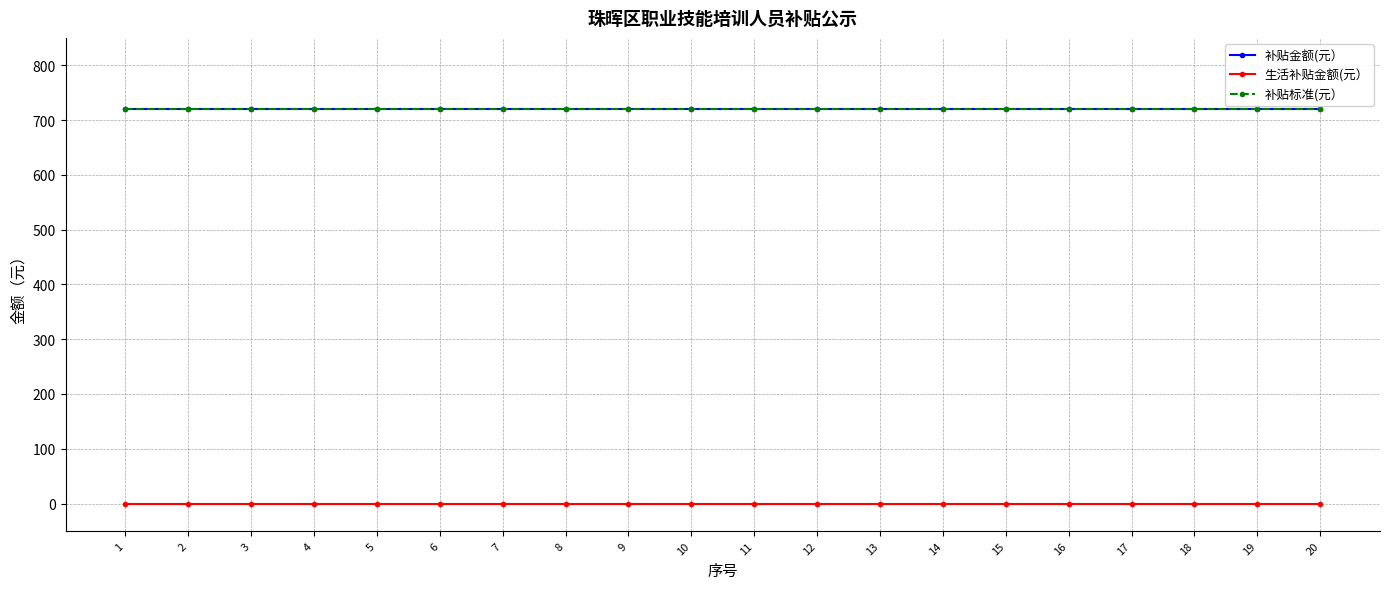

What is the greatest value displayed?

720